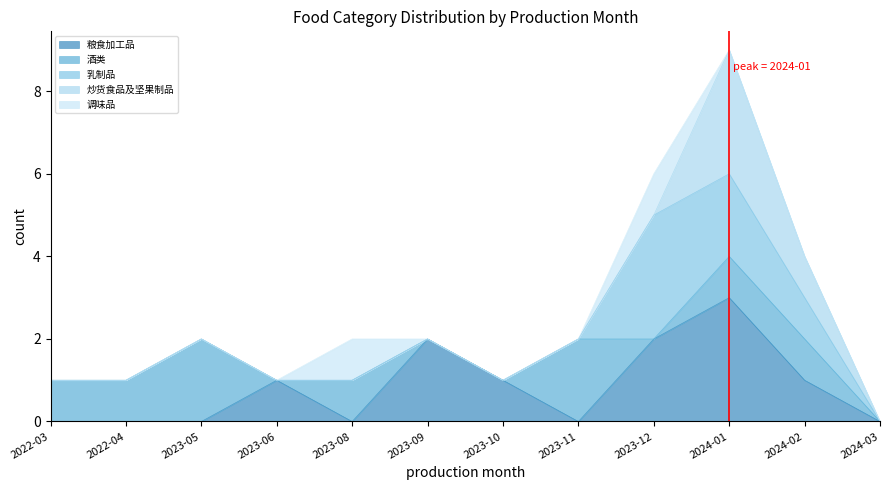

Does the chart display data point markers on the line(s)?

No